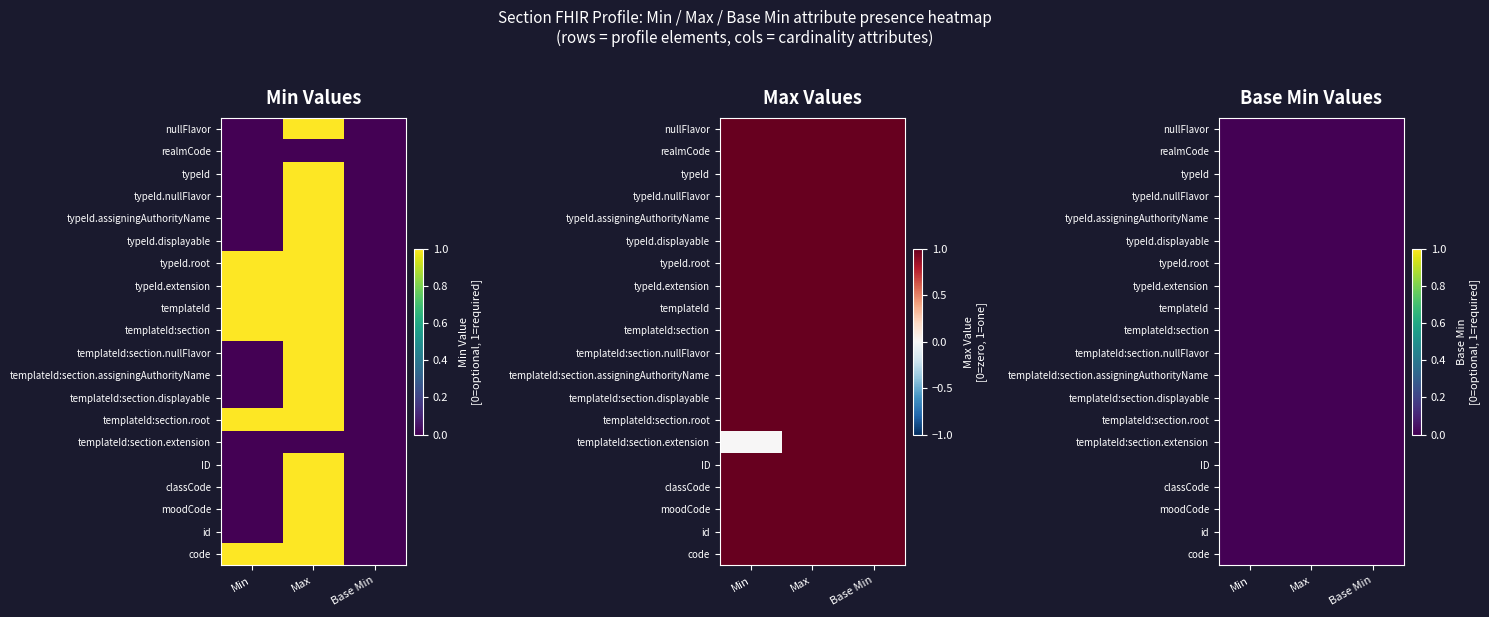

What is the difference between the r12 values at Min and Max?

1